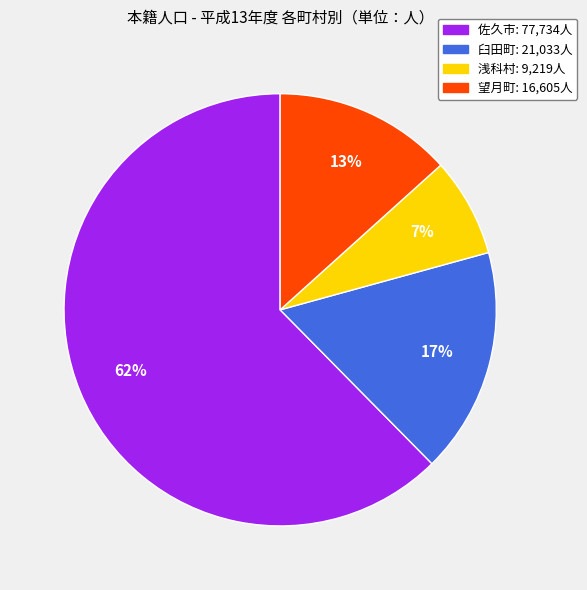

The 浅科村 slice represents 1% of the pie. True or false?

False